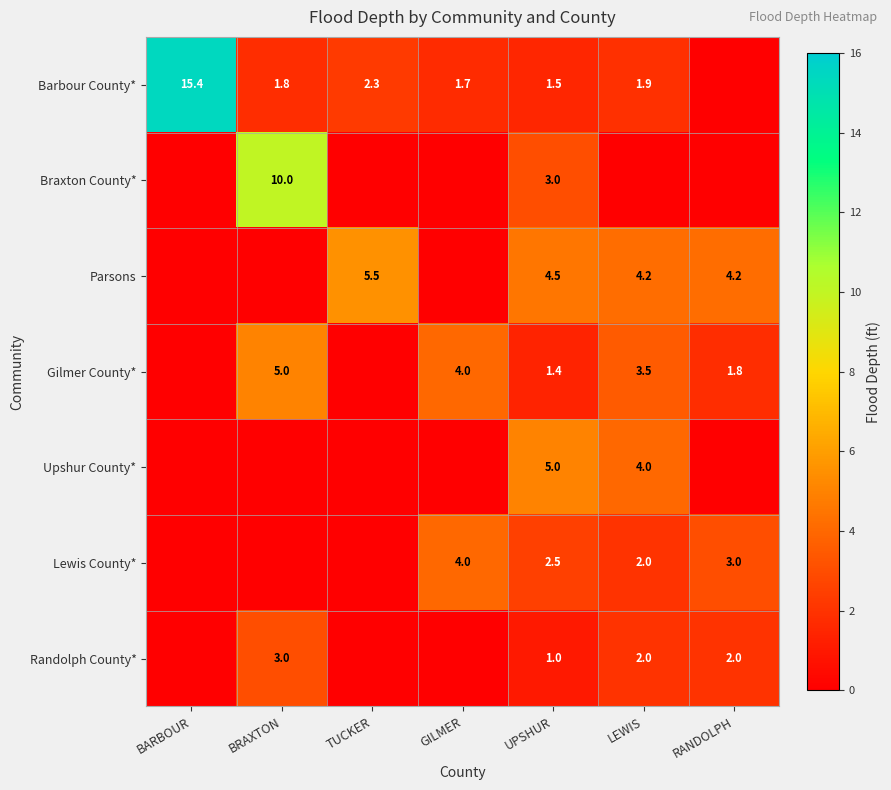

What is the sum of the Gilmer County* values at BRAXTON and GILMER?

9.0